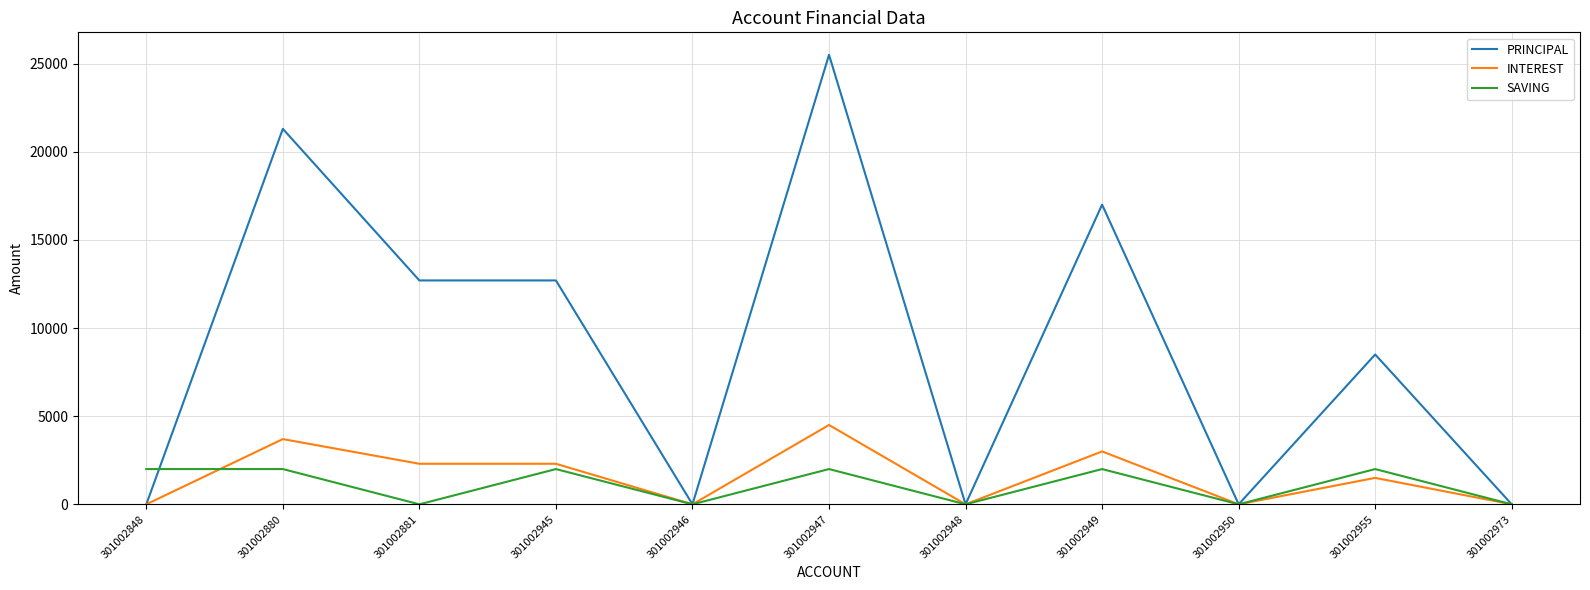

Which series has the widest spread of values?

PRINCIPAL